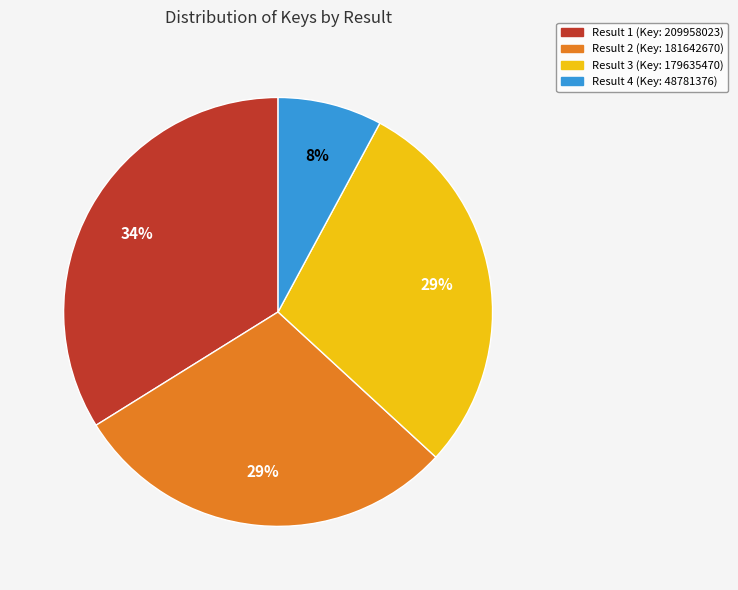

How many slices are in this pie chart?

4